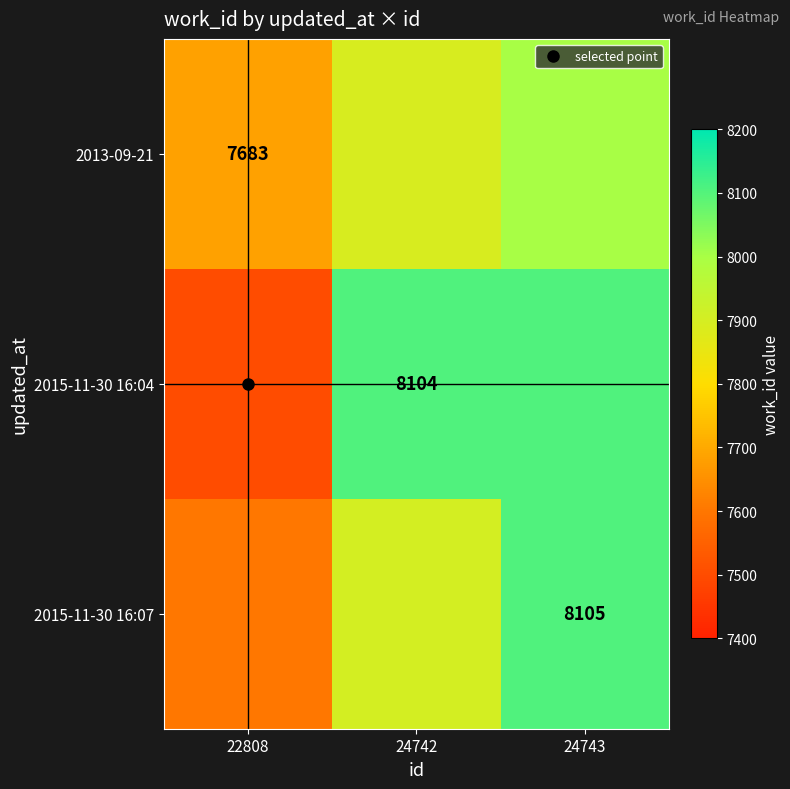

At 24743, list the series in order from largest to smallest.

2015-11-30 16:07, 2015-11-30 16:04, 2013-09-21